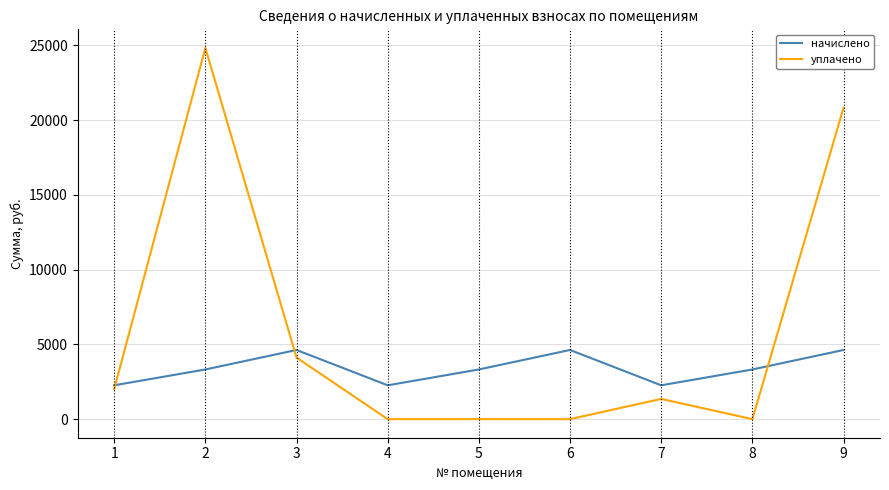

After their last crossing, which series has the higher values: уплачено or начислено?

уплачено